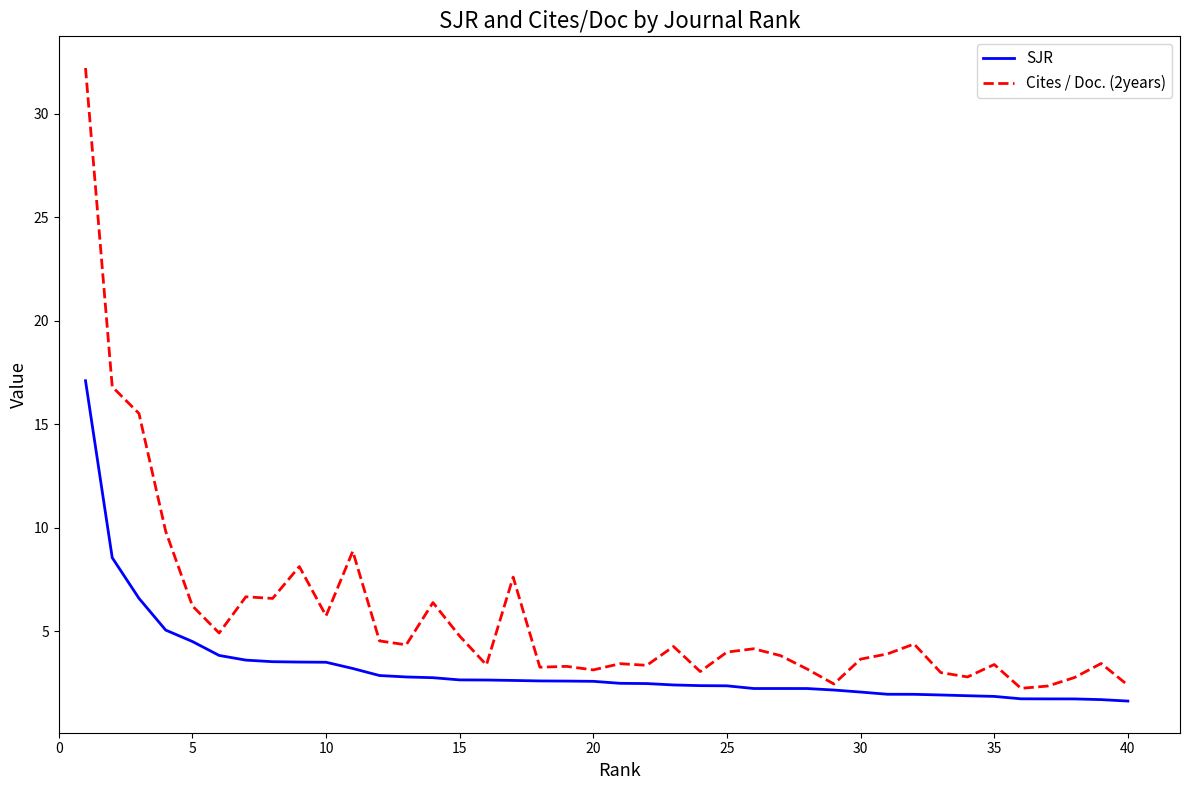

Which series has the largest total across all categories?

Cites / Doc. (2years)